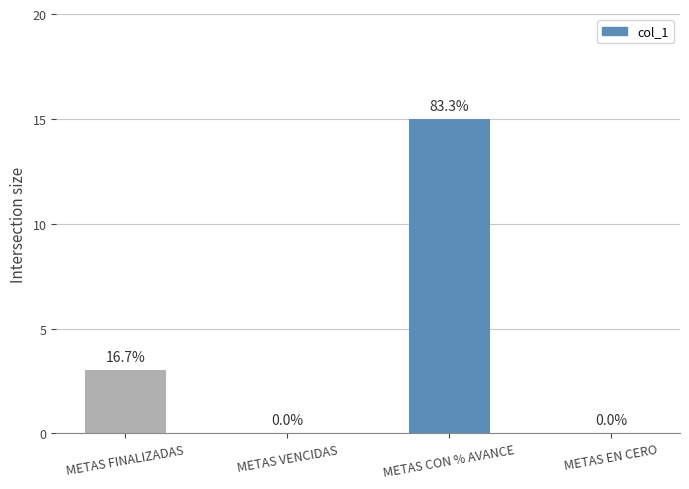

True or false: the data shows 9 at METAS VENCIDAS.

False